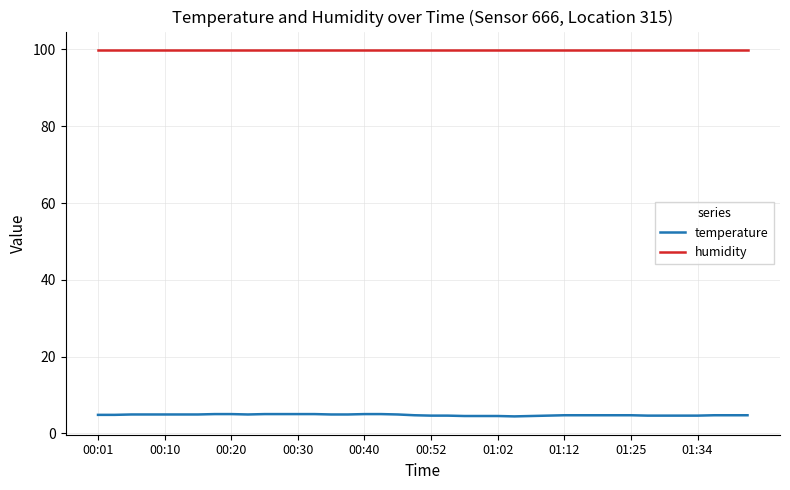

Which series has the largest total across all categories?

humidity